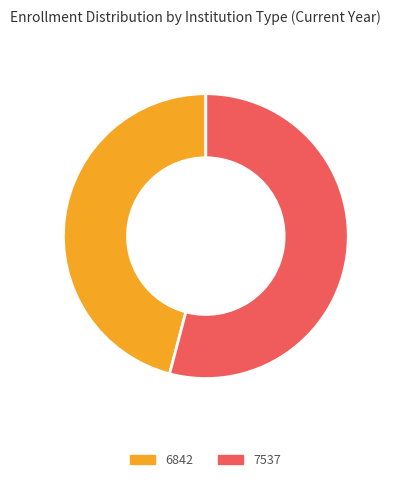

Count the number of slices in the pie.

2